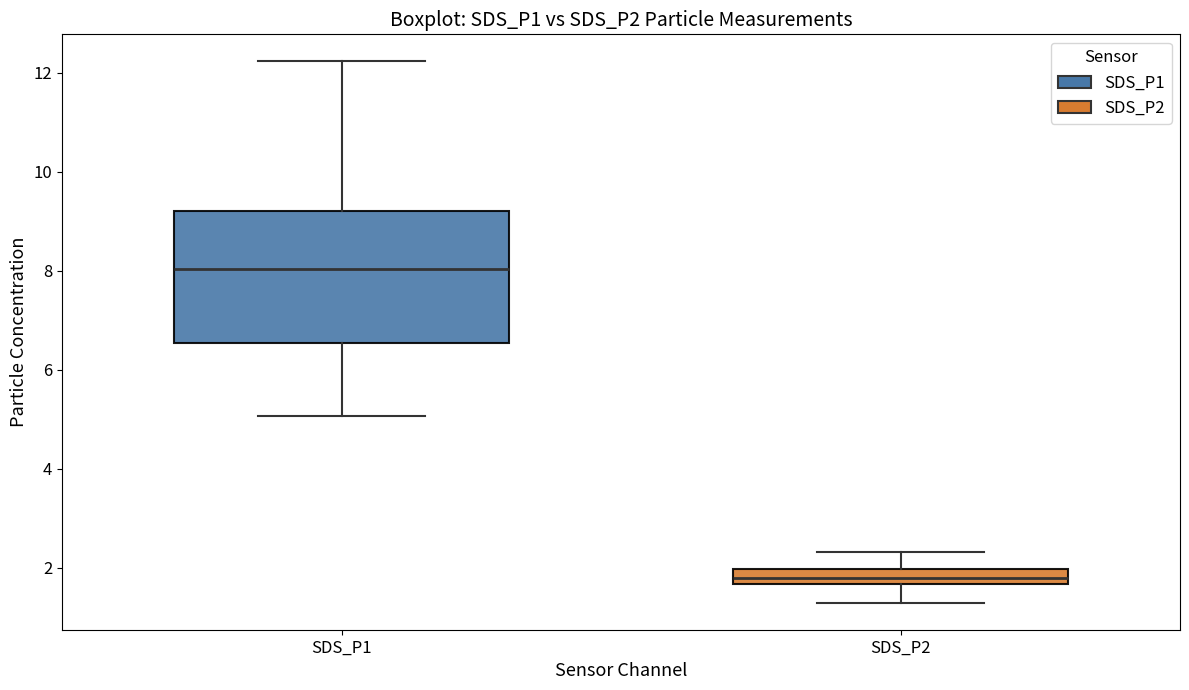

Where does the median line of the box for SDS_P1 sit on the y-axis? The values are not printed on the chart, so give them approximately, as read against the axis.

8.0